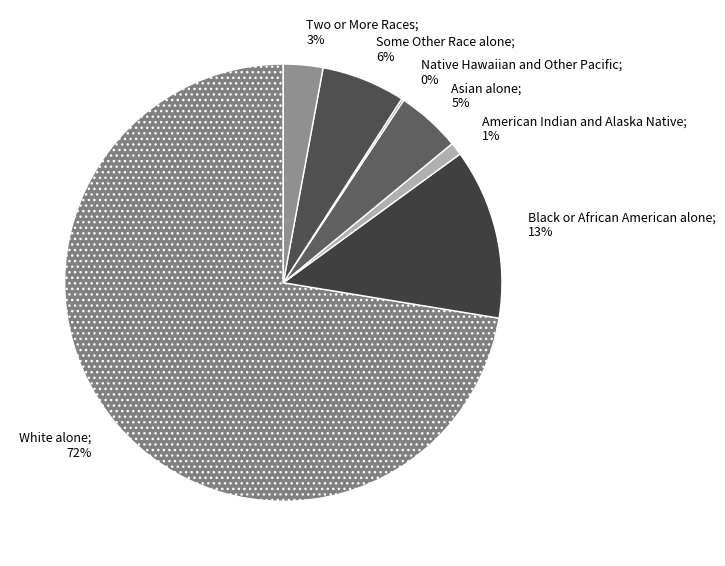

Which slice is the largest?

White alone